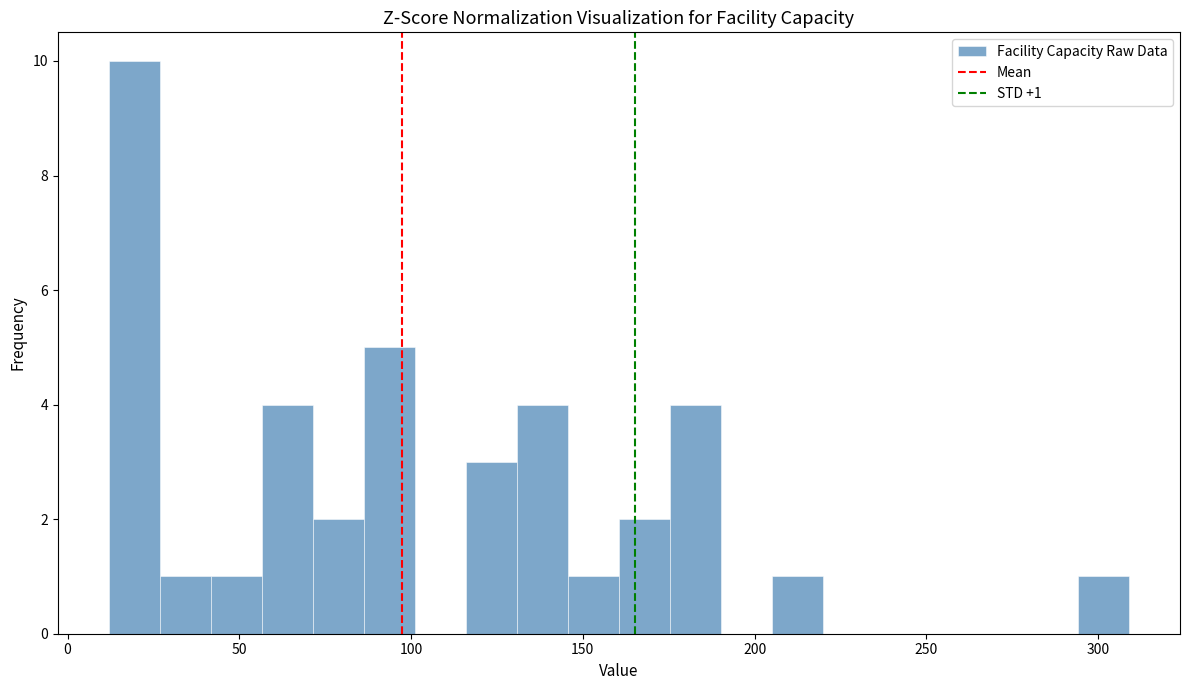

Around what value on the x-axis is the tallest bar? Give the approximate position of its centre, as read against the axis.

20